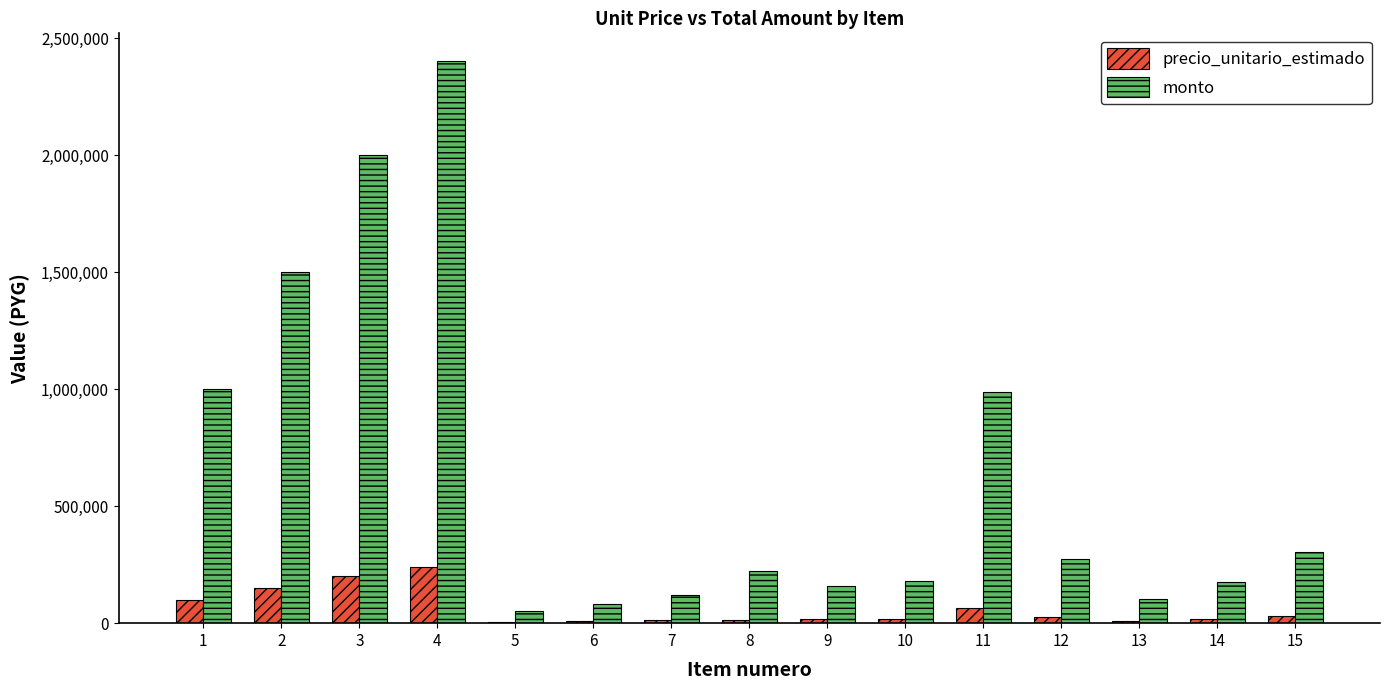

Is it true that monto equals 225000 at 8?

True